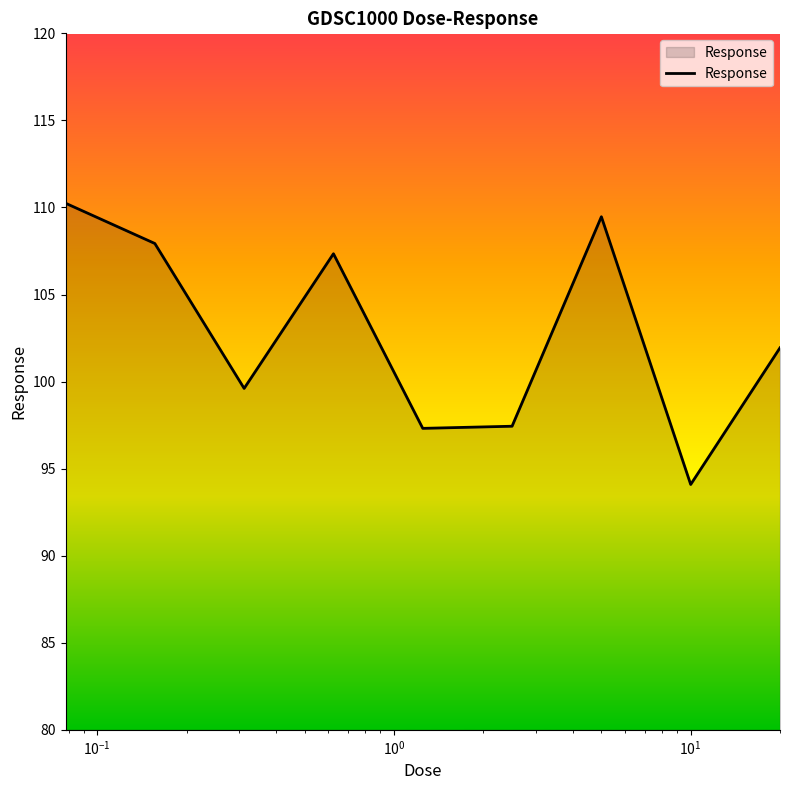

What is the minimum value shown in the chart?

94.1